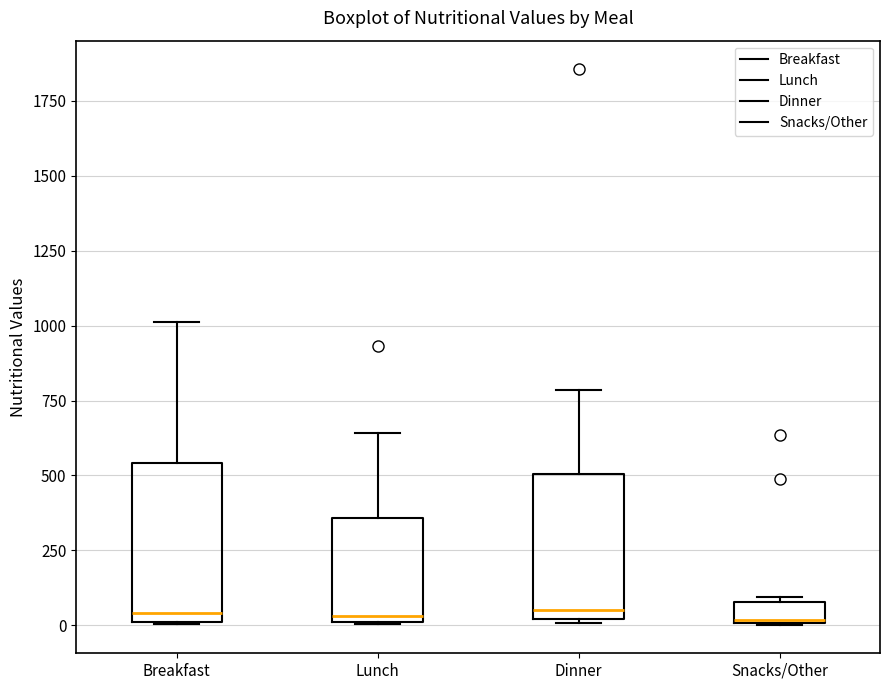

Where is the upper edge of the box for Breakfast on the y-axis? The values are not printed on the chart, so give them approximately, as read against the axis.

550